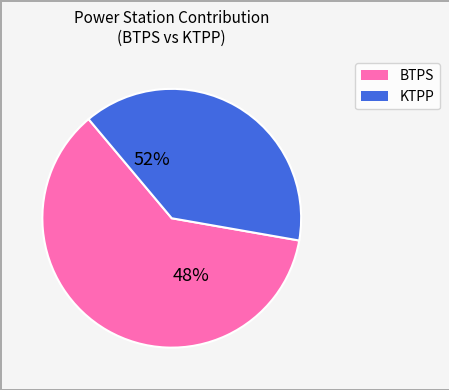

Is BTPS the majority of the pie?

Yes